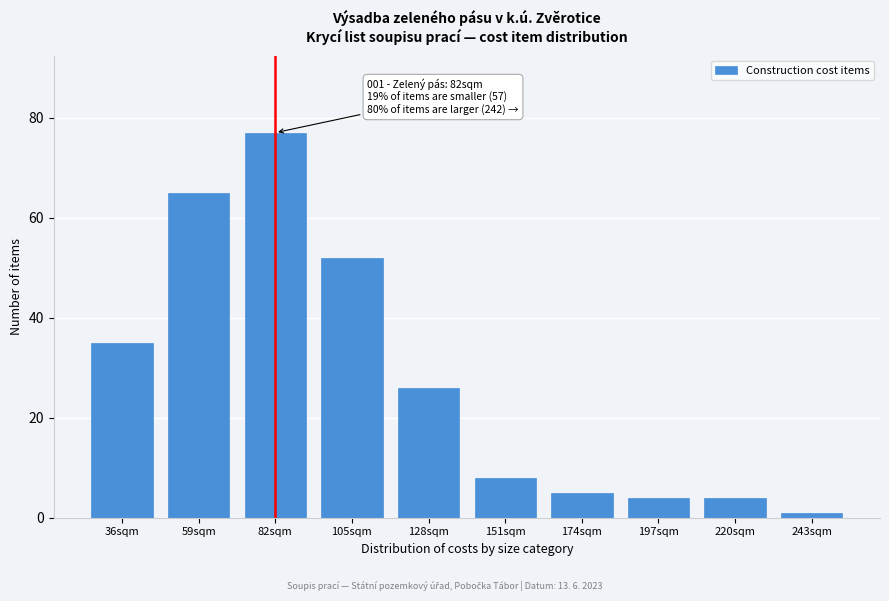

Reading left to right, transcribe all the data shown in this chart.

36sqm=35	59sqm=65	82sqm=77	105sqm=52	128sqm=26	151sqm=8	174sqm=5	197sqm=4	220sqm=4	243sqm=1